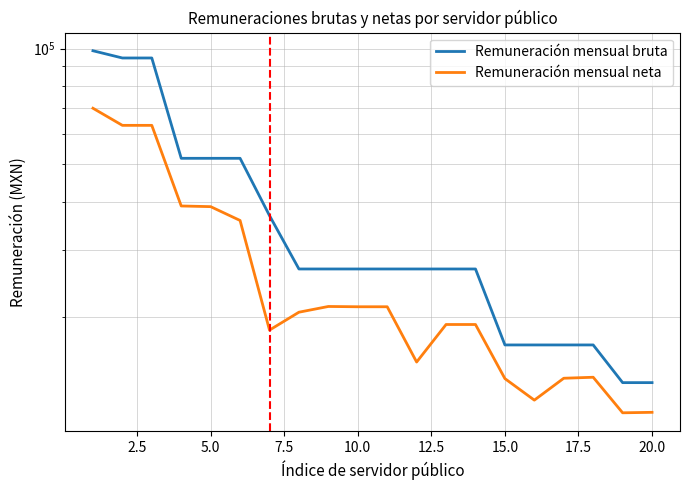

How many values in the Remuneración mensual neta series exceed 20635?

10